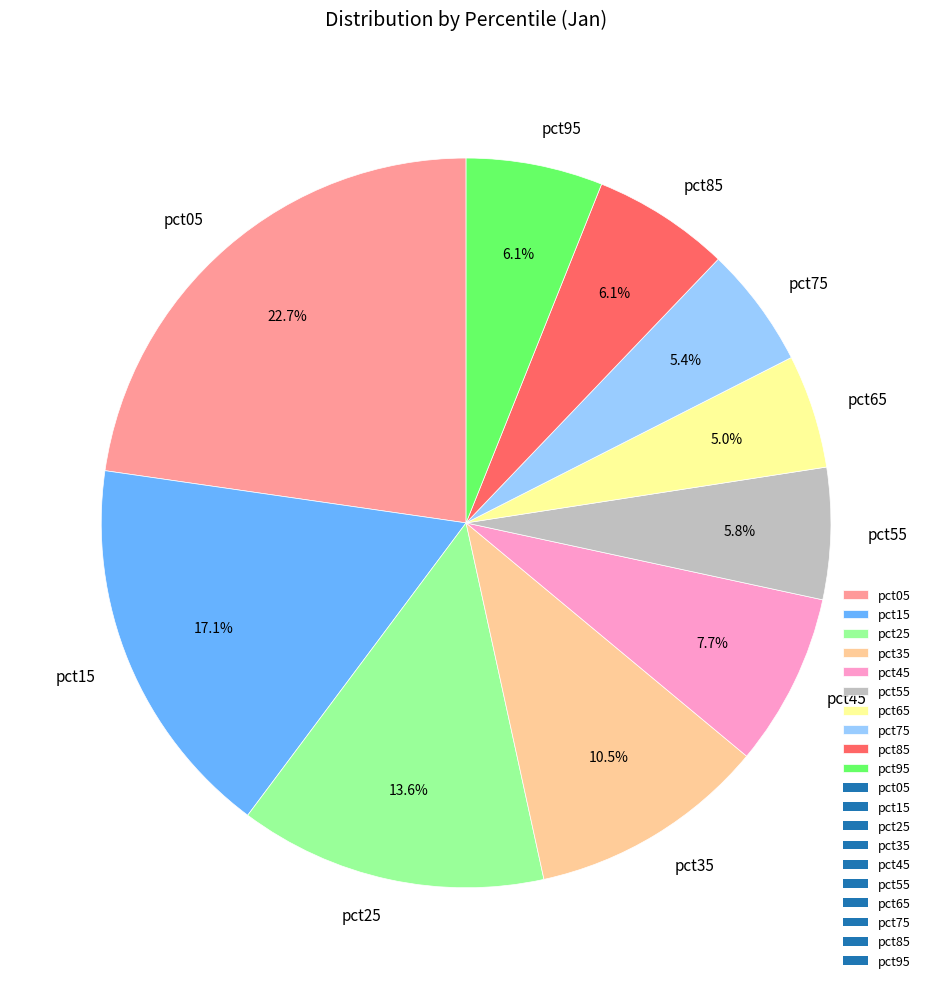

To the nearest percent, what is the difference between the pct15 and pct95 slice percentages?

11%